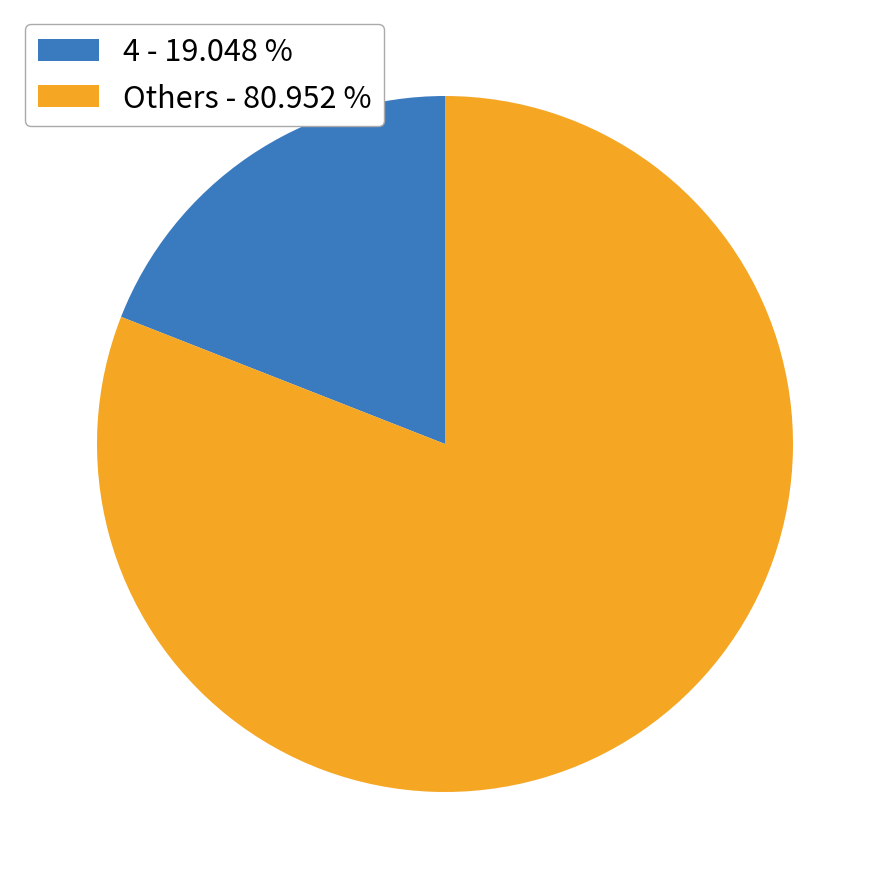

Which has a higher value, Others - 80.952 % or 4 - 19.048 %?

Others - 80.952 %